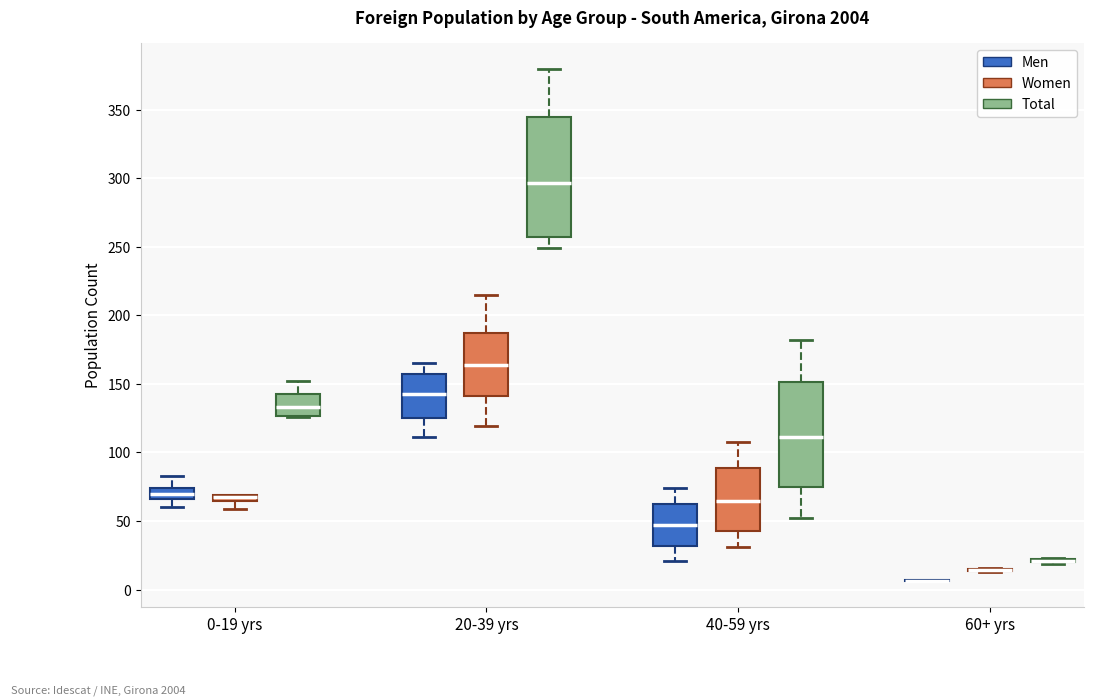

Comparing the boxes themselves (not the whiskers), which one is the tallest?

20-39 yrs (Total)